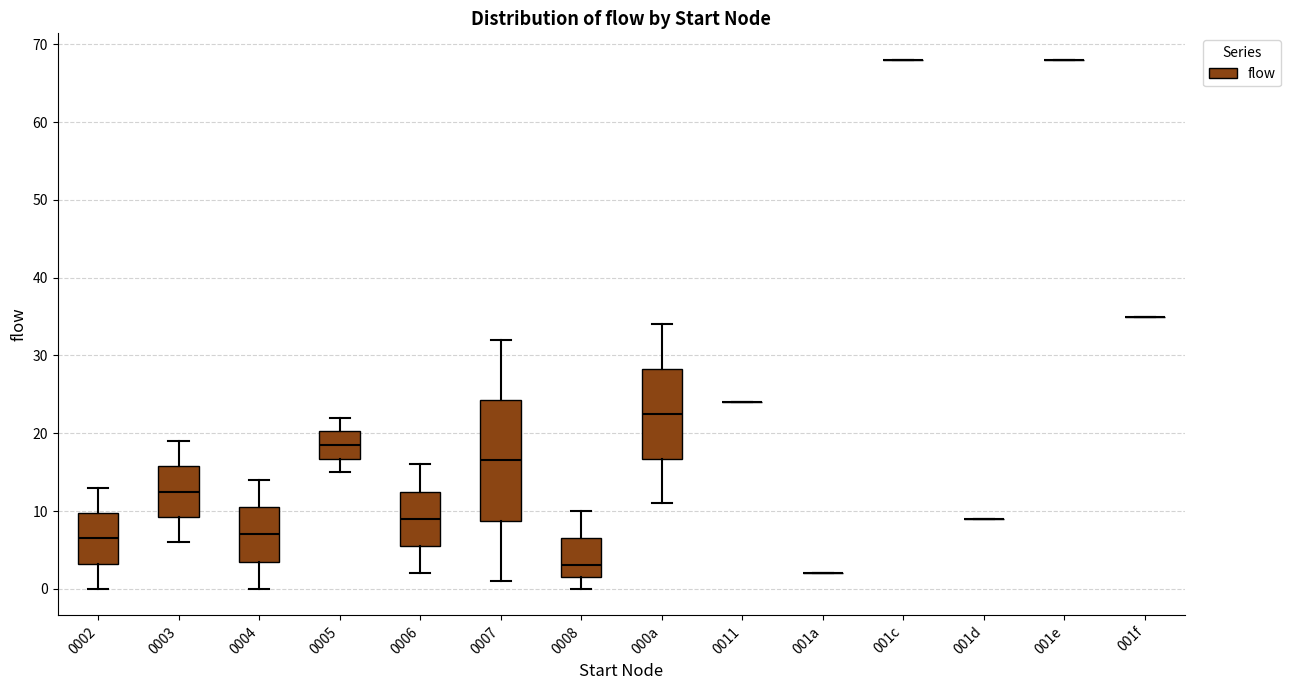

Reading left to right, transcribe this box plot: for each box, give where its median line is, the range the box spans, and where its two whiskers end, as read against the y-axis. The values are not printed on the chart, so give them approximately, as read against the axis.

0002: median 7, box 3 to 10, whiskers 0 to 13
0003: median 13, box 9 to 16, whiskers 6 to 19
0004: median 7, box 4 to 11, whiskers 0 to 14
0005: median 19, box 17 to 20, whiskers 15 to 22
0006: median 9, box 6 to 13, whiskers 2 to 16
0007: median 17, box 9 to 24, whiskers 1 to 32
0008: median 3, box 2 to 7, whiskers 0 to 10
000a: median 23, box 17 to 28, whiskers 11 to 34
0011: box collapsed to a line at 24, whiskers 24 to 24
001a: box collapsed to a line at 2, whiskers 2 to 2
001c: box collapsed to a line at 68, whiskers 68 to 68
001d: box collapsed to a line at 9, whiskers 9 to 9
001e: box collapsed to a line at 68, whiskers 68 to 68
001f: box collapsed to a line at 35, whiskers 35 to 35